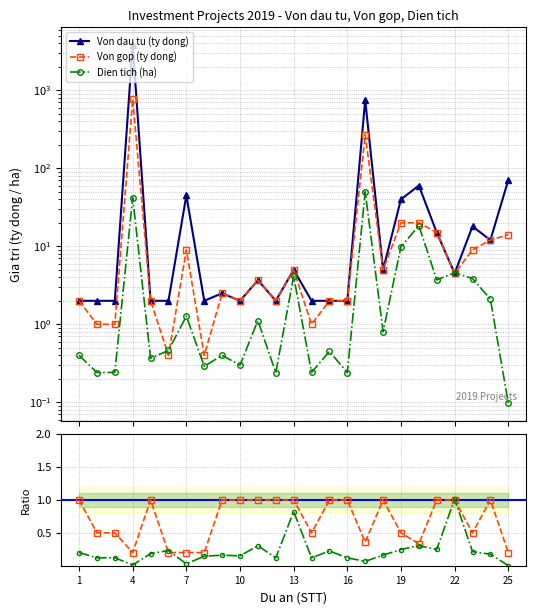

What is the smallest value displayed?

0.1